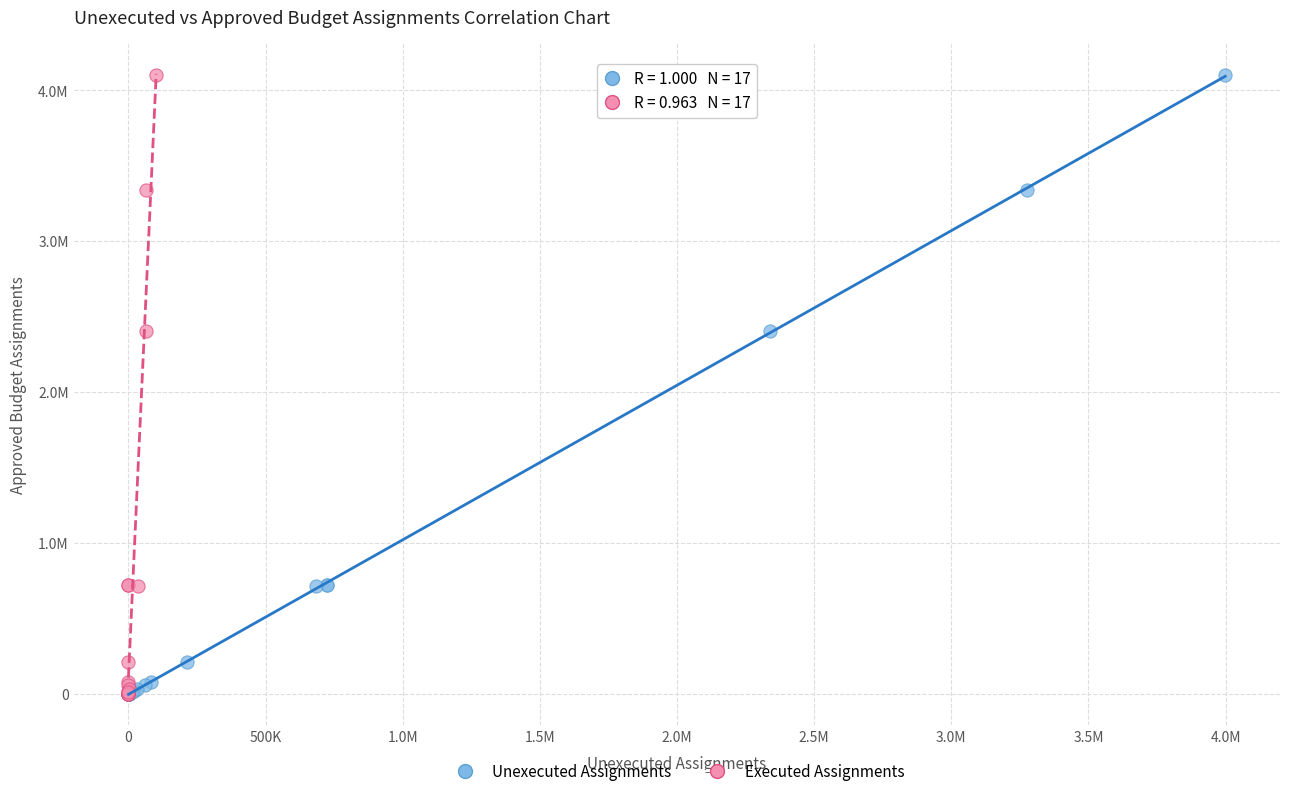

What are all the series names shown in the legend?

Unexecuted Assignments, Executed Assignments